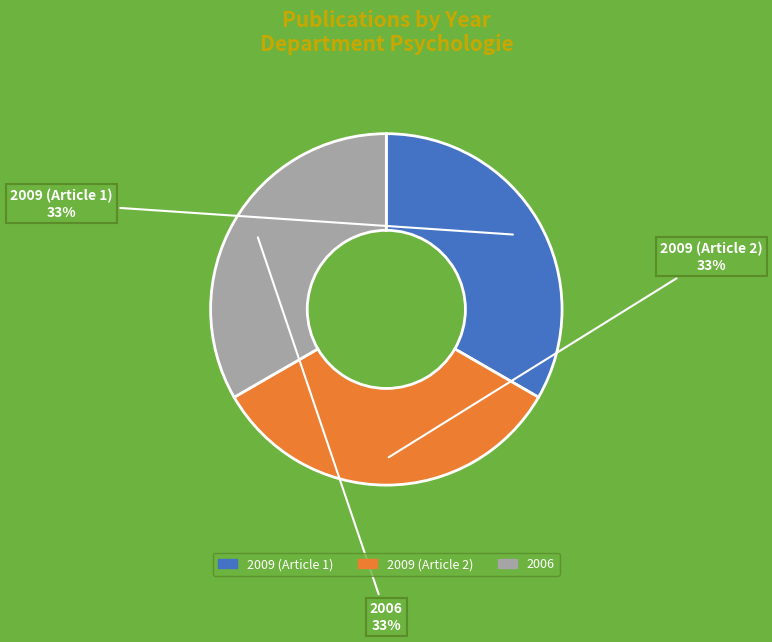

What is the ratio of the value at 2006 to the value at 2009 (Article 1)?

1.0